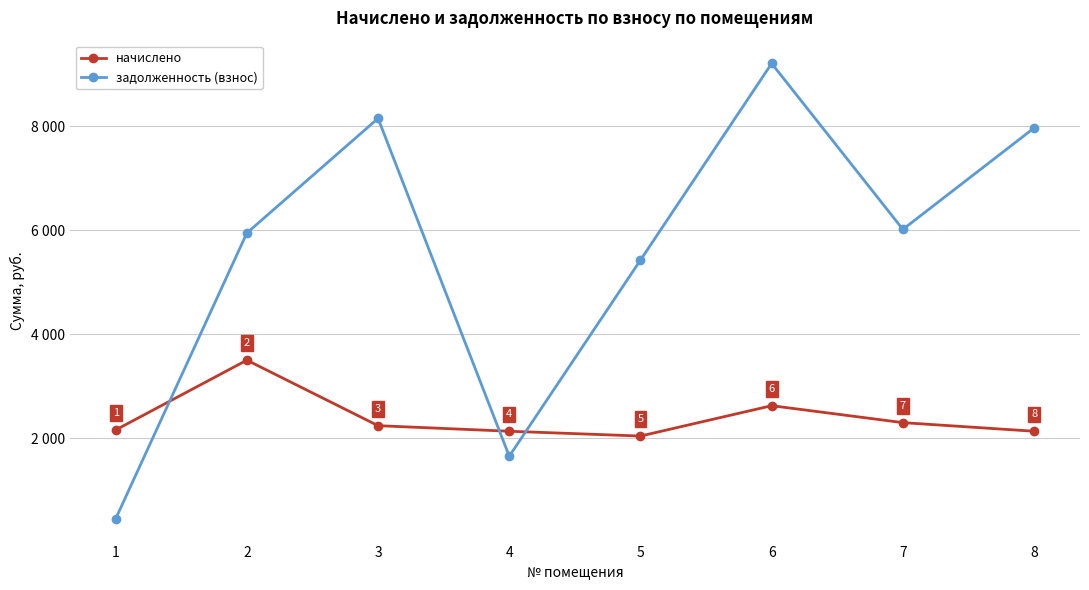

What are all the series names shown in the legend?

начислено, задолженность (взнос)